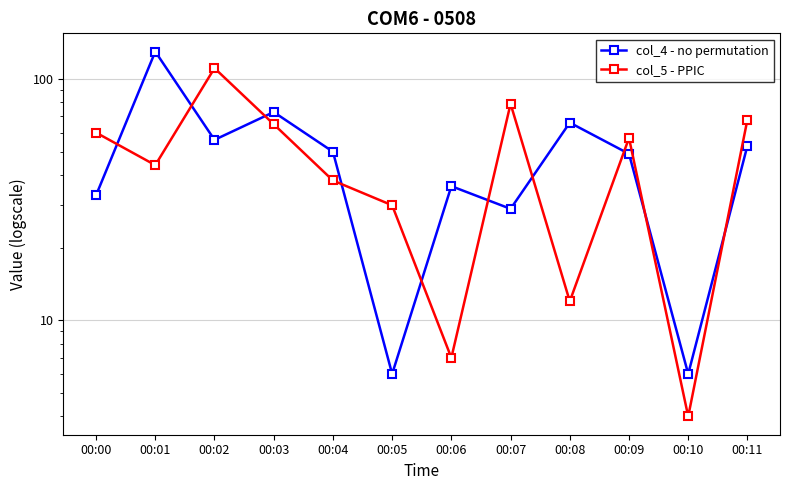

What is the approximate value of col_5 - PPIC at 00:07?

79